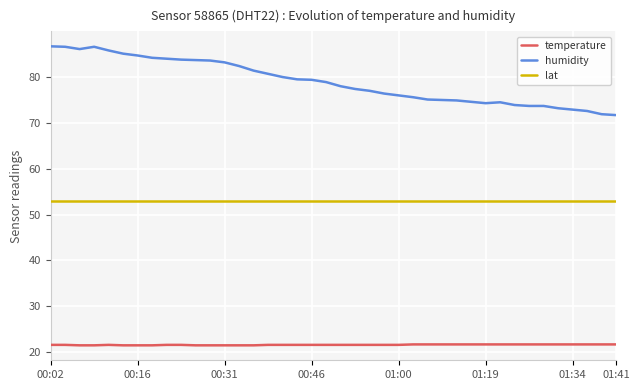

List the series in order of their overall mean, lowest first.

temperature, lat, humidity